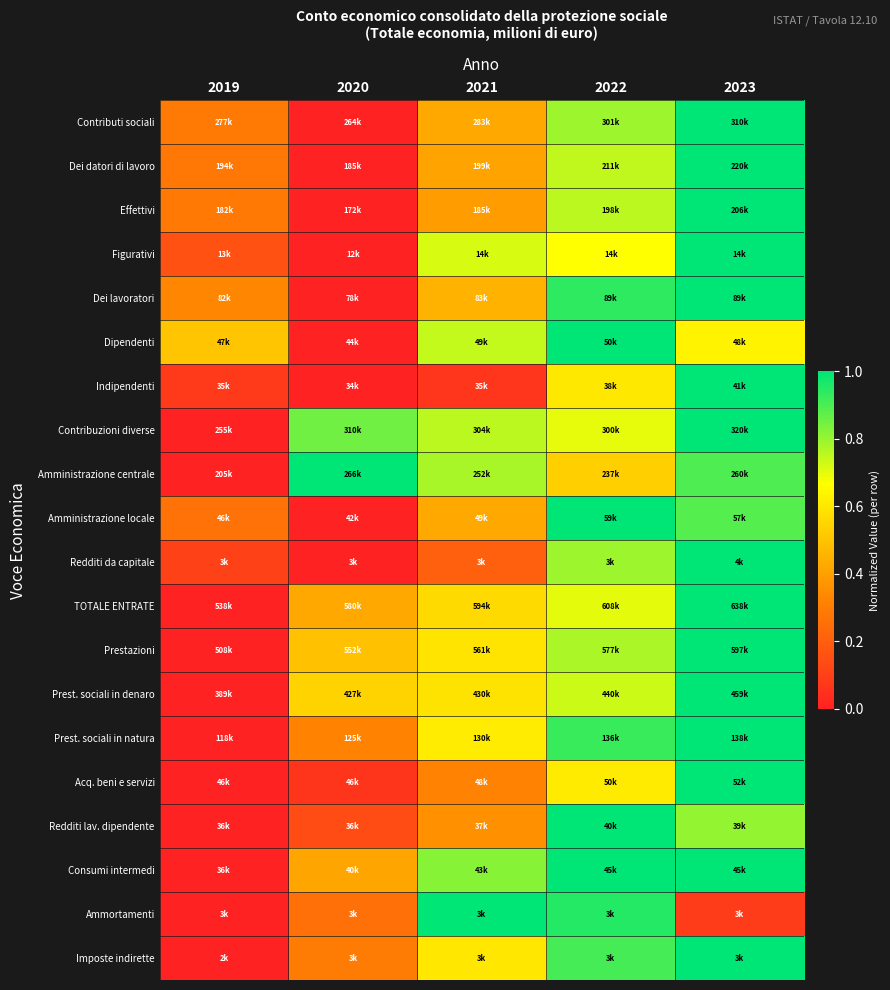

Which label corresponds to the smallest value in the chart?

2020